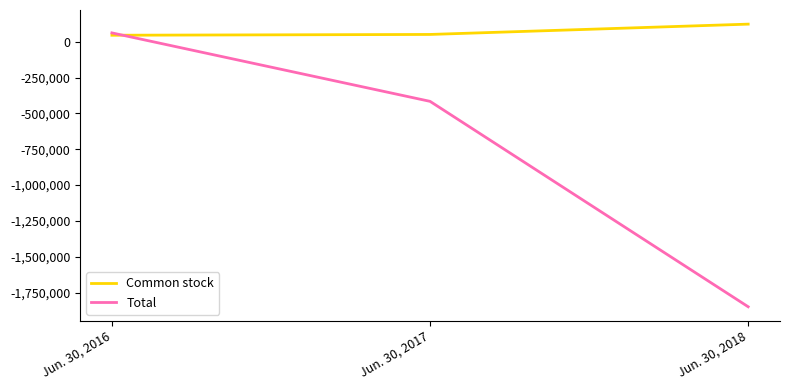

What is the total value across all series at Jun. 30, 2016?

109365